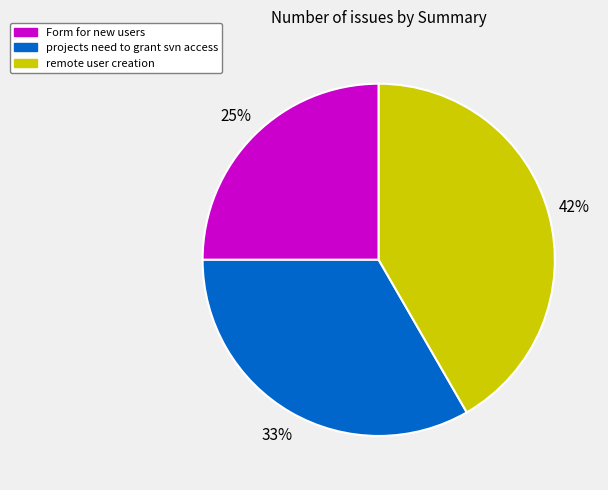

Which category has the biggest portion of the pie?

remote user creation